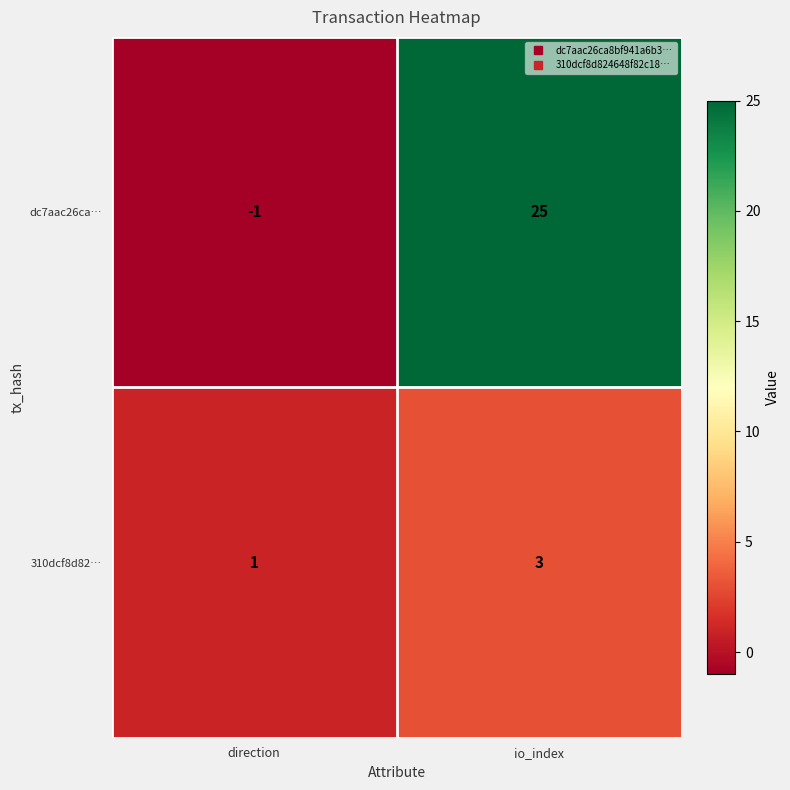

Where is 310dcf8d82… nearest to the value 2?

direction